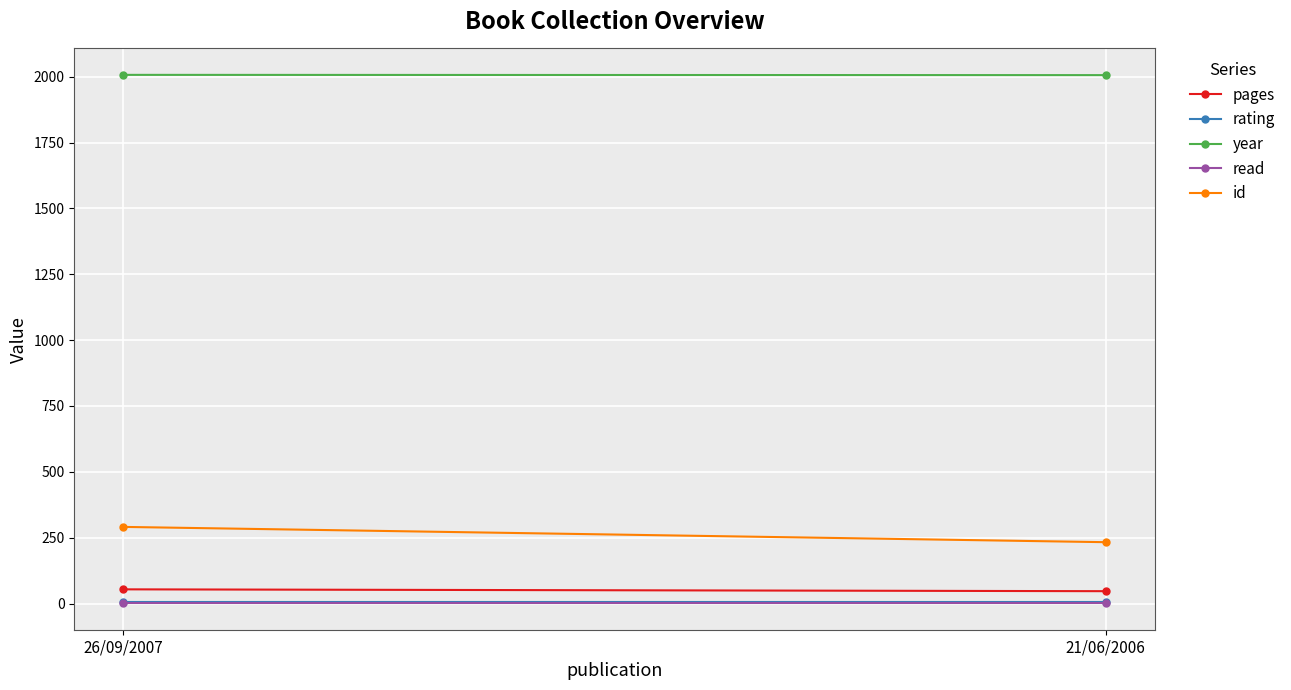

At which category does the chart reach its minimum across all series?

26/09/2007